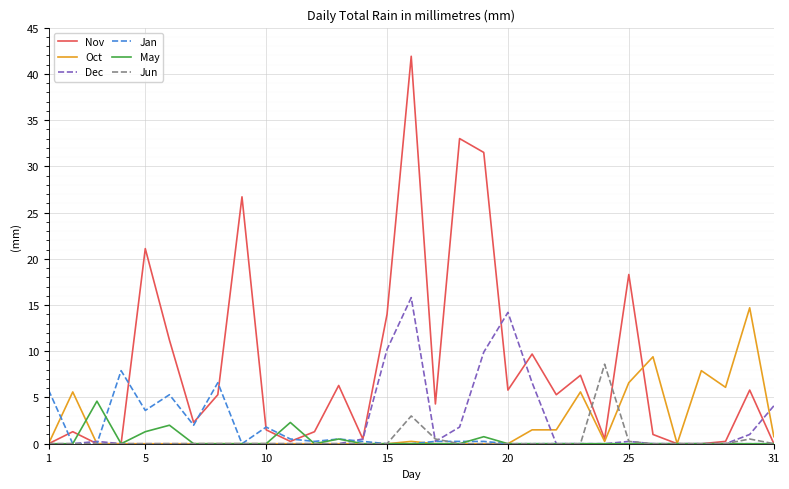

Does the chart have visible grid lines?

Yes